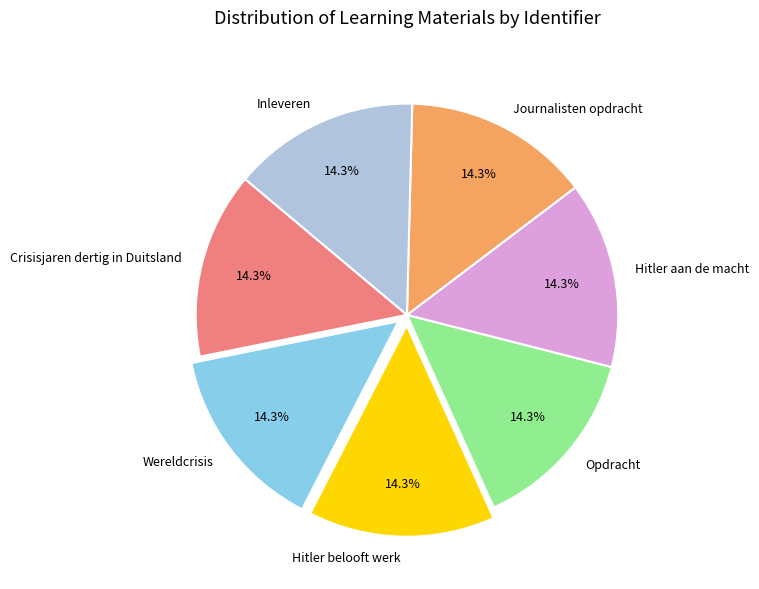

How many slices are in this pie chart?

7